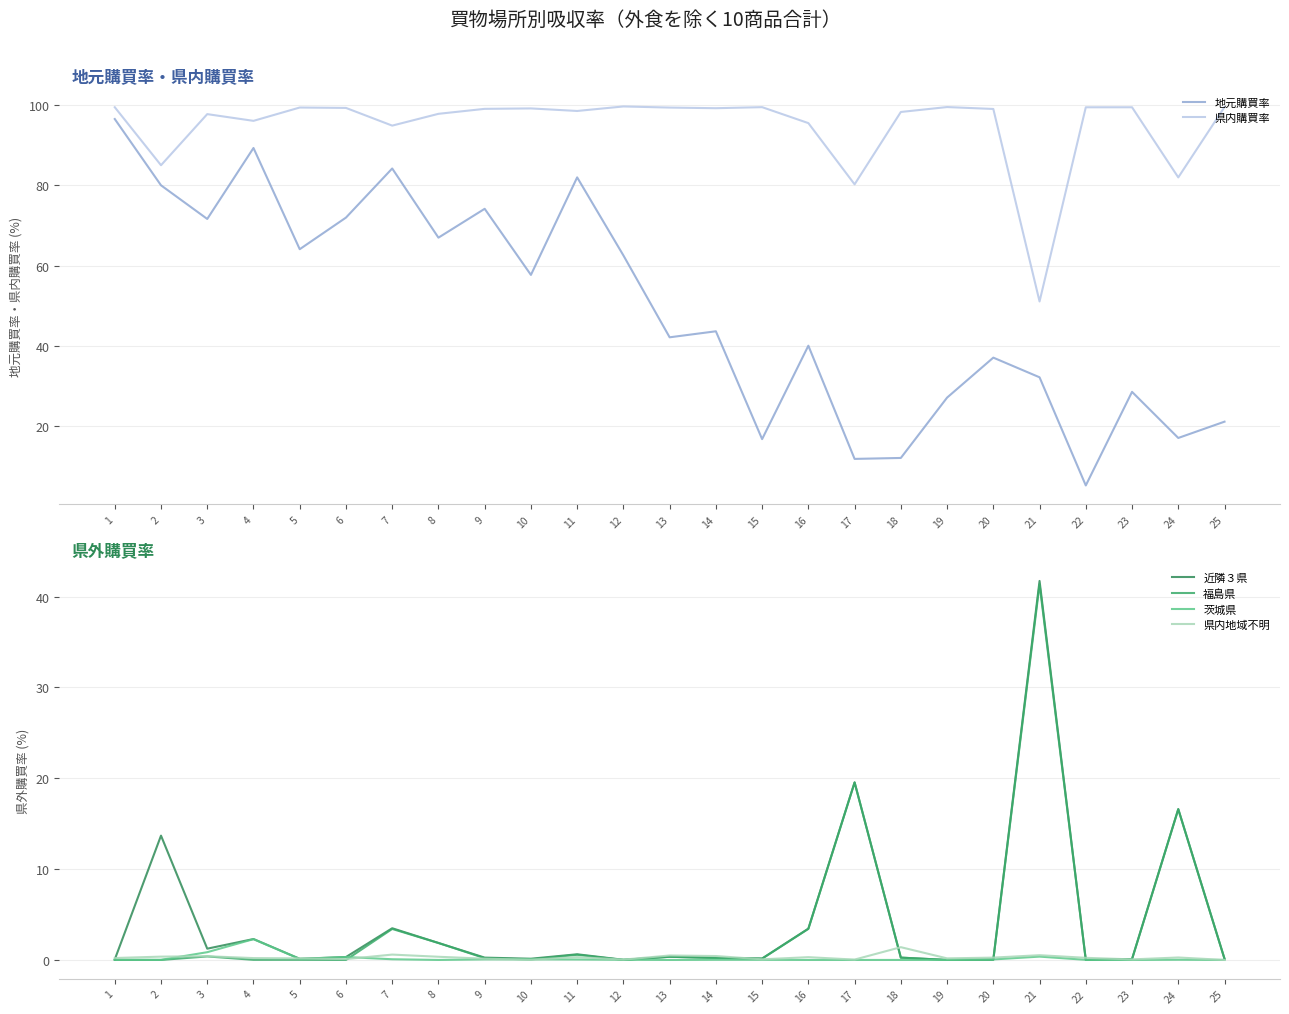

Which series has the largest range (max minus min)?

地元購買率